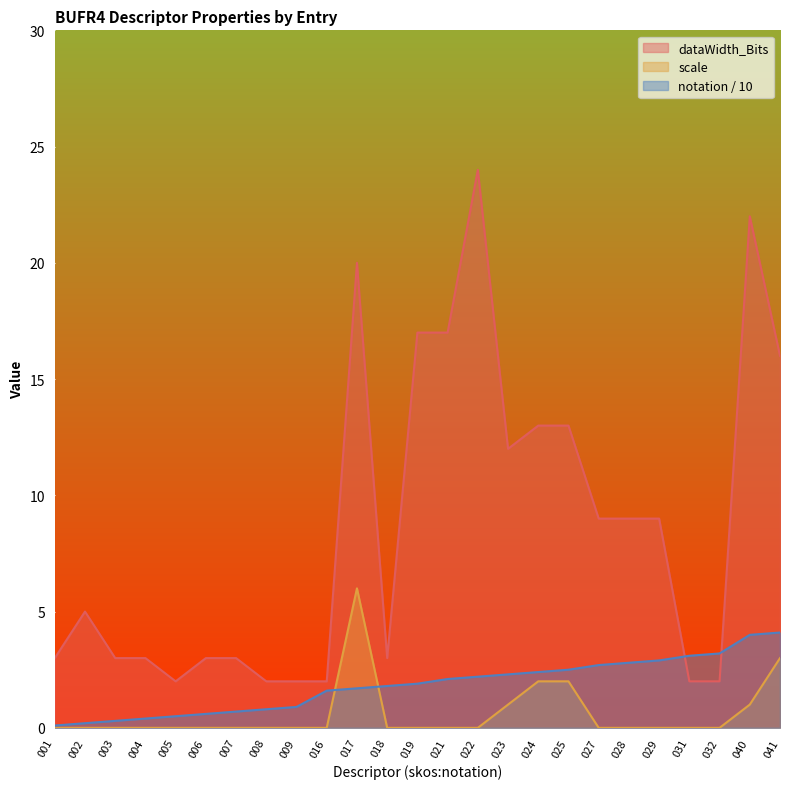

Which category has the highest value in the notation series?

041